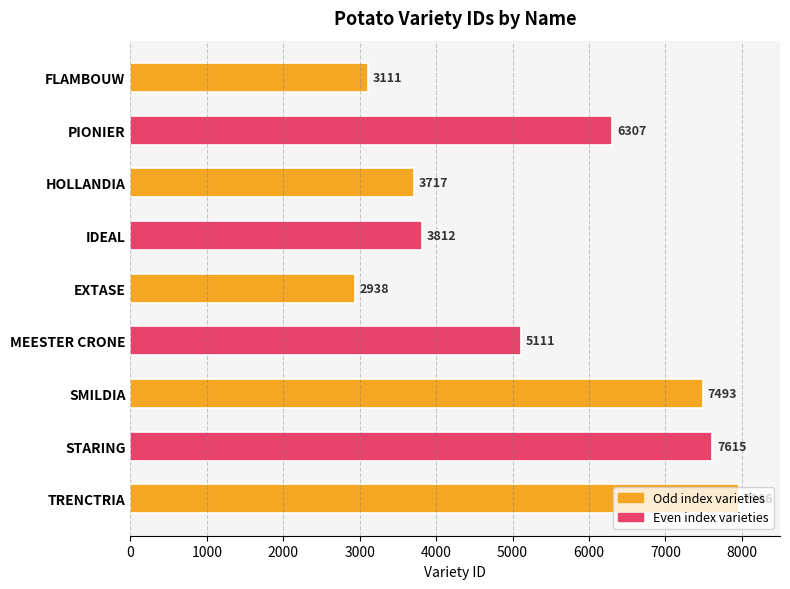

Are the bars grouped side by side (vs. stacked)?

No